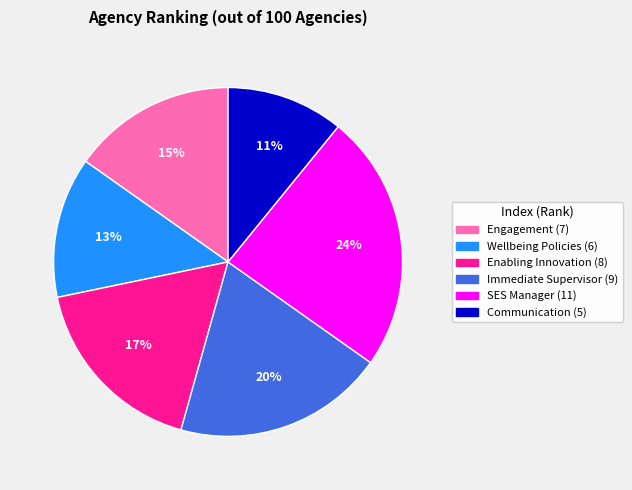

How many segments does this pie chart have?

6